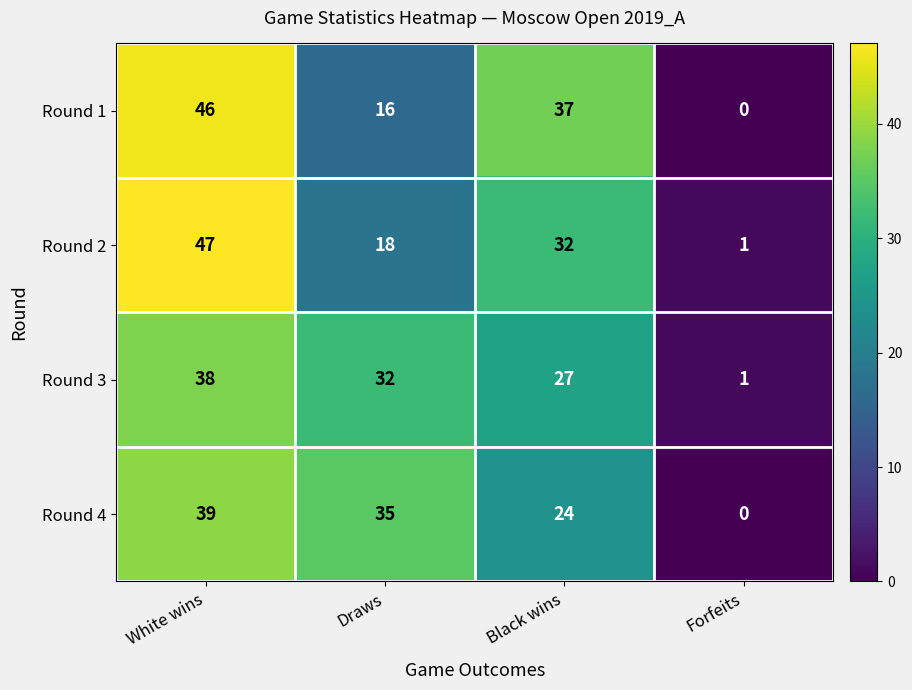

Between Draws and Black wins, which series saw the biggest shift?

Round 1